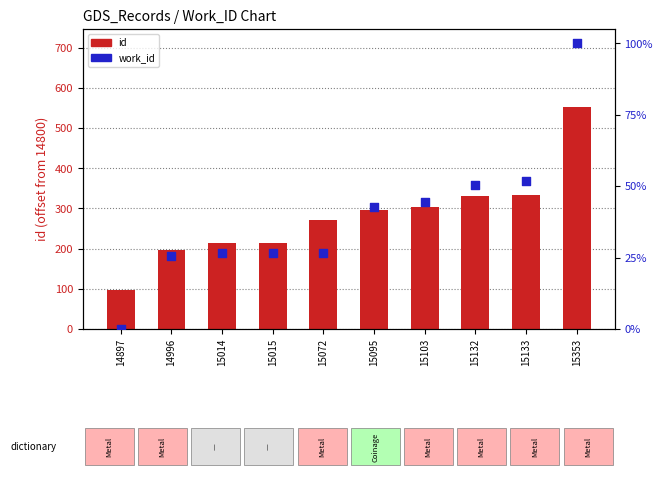

Which series contains the lowest Y value?

work_id